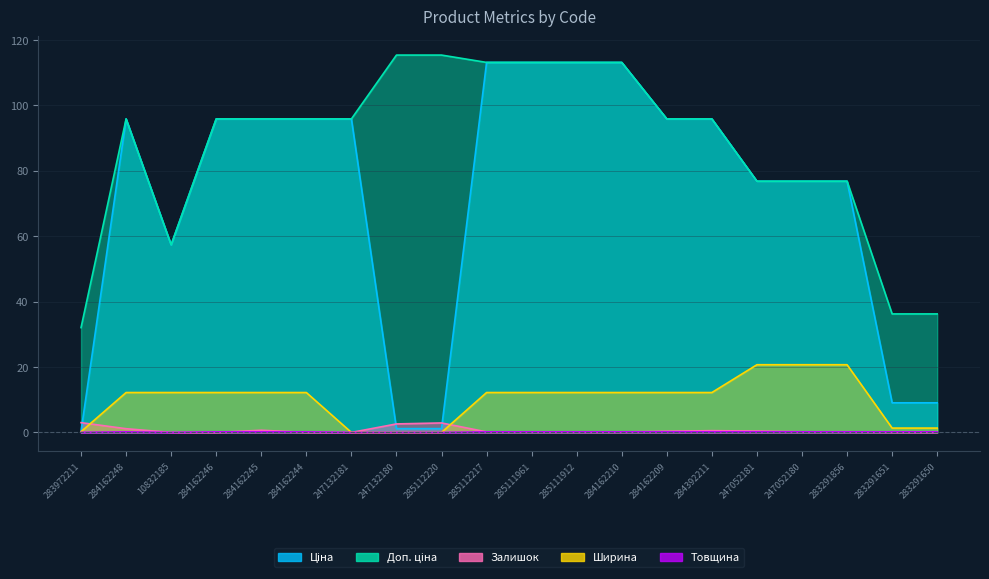

Which has a higher value, 284162210 or 10832185?

284162210